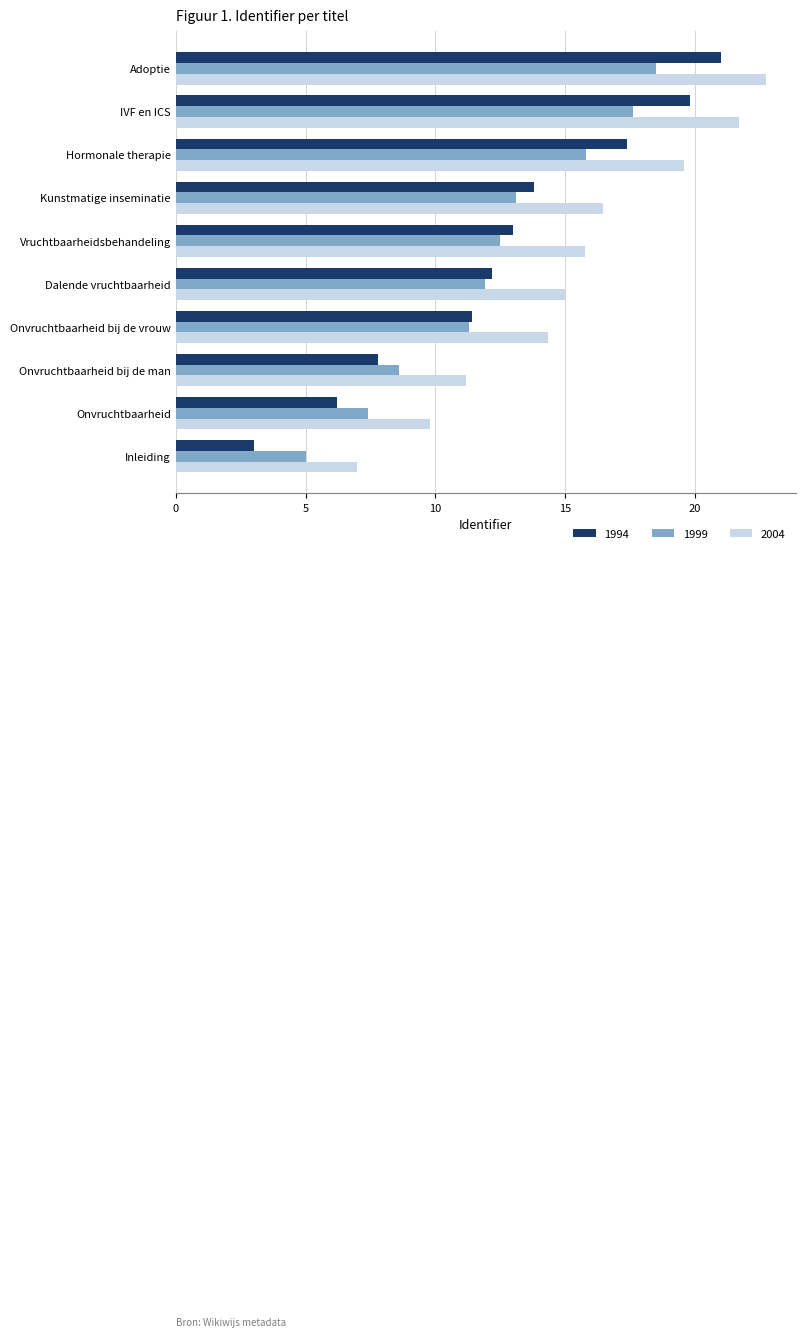

What are all the series names shown in the legend?

1994, 1999, 2004